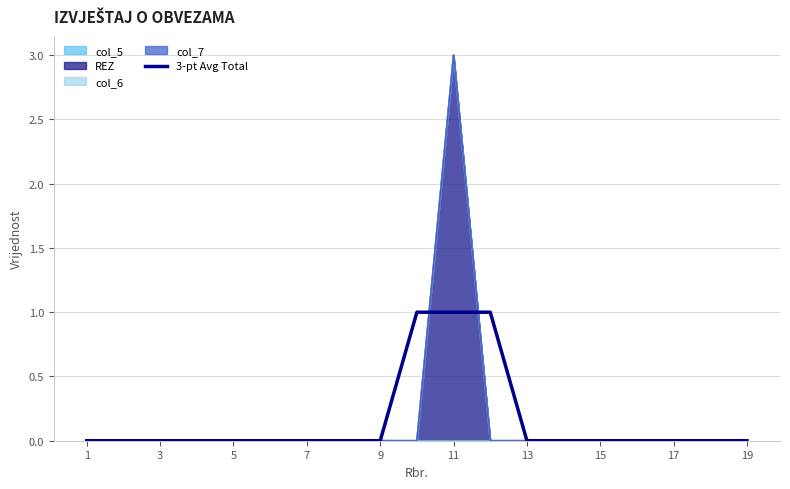

How many intersections are there between 3-pt Avg Total and REZ (line)?

2